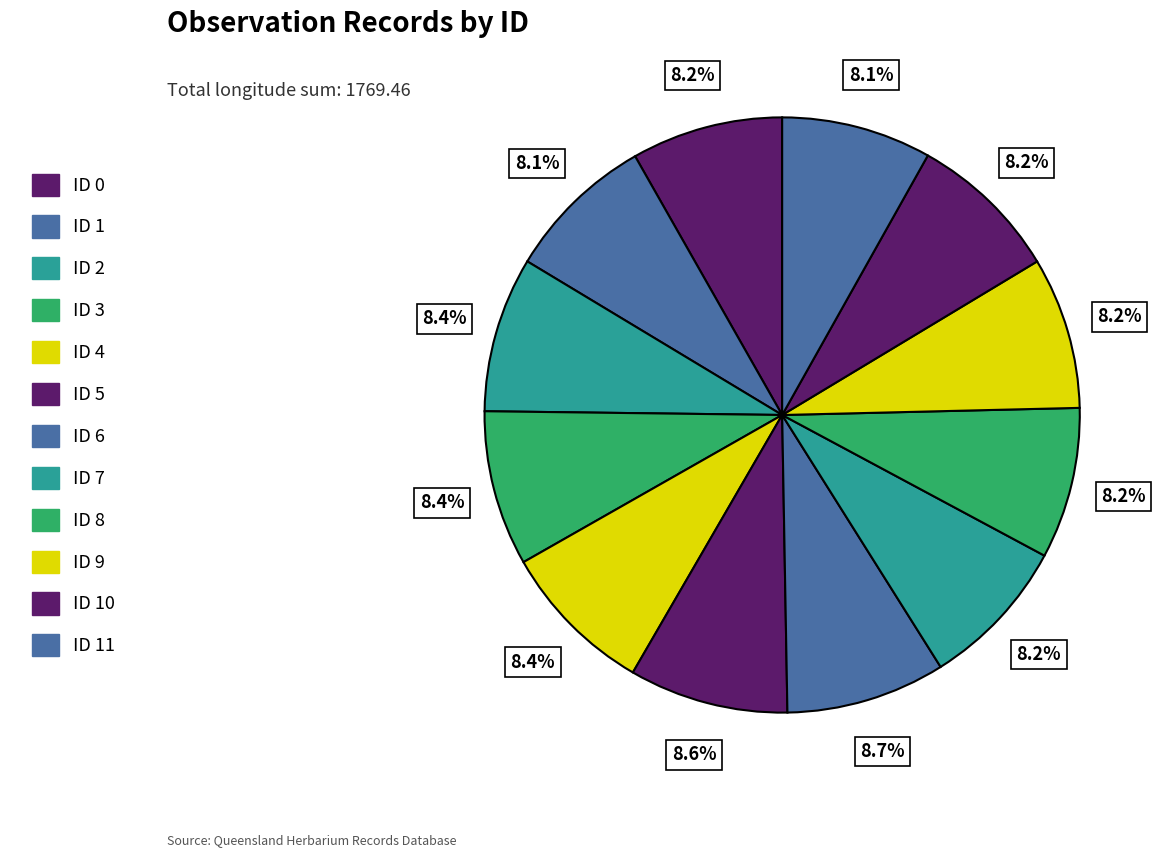

How many segments does this pie chart have?

12